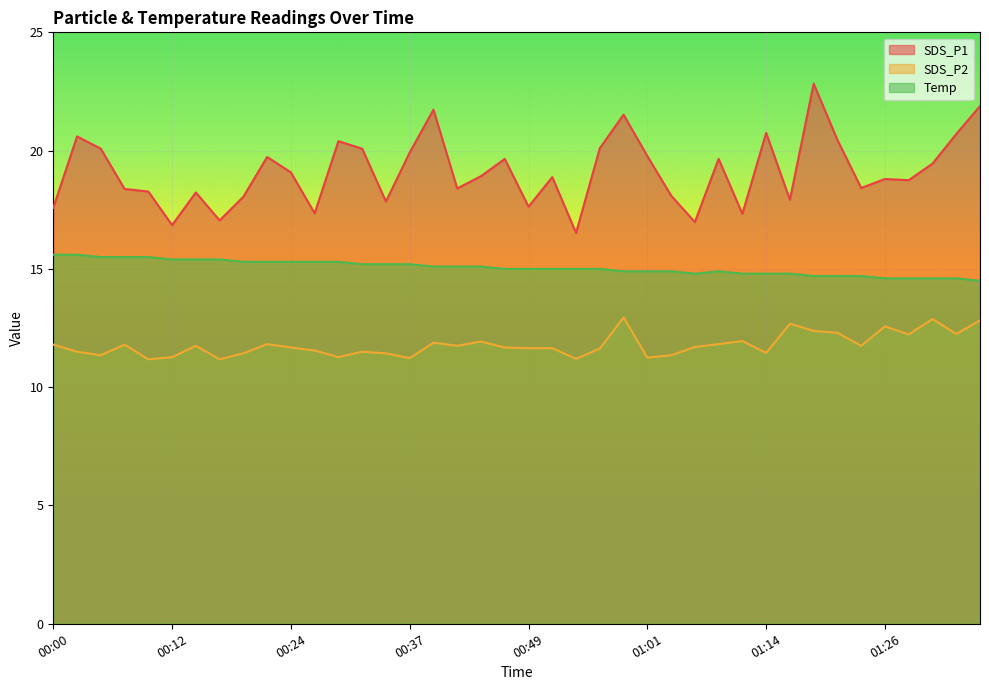

What is the label of the 40th point from the right?

00:00